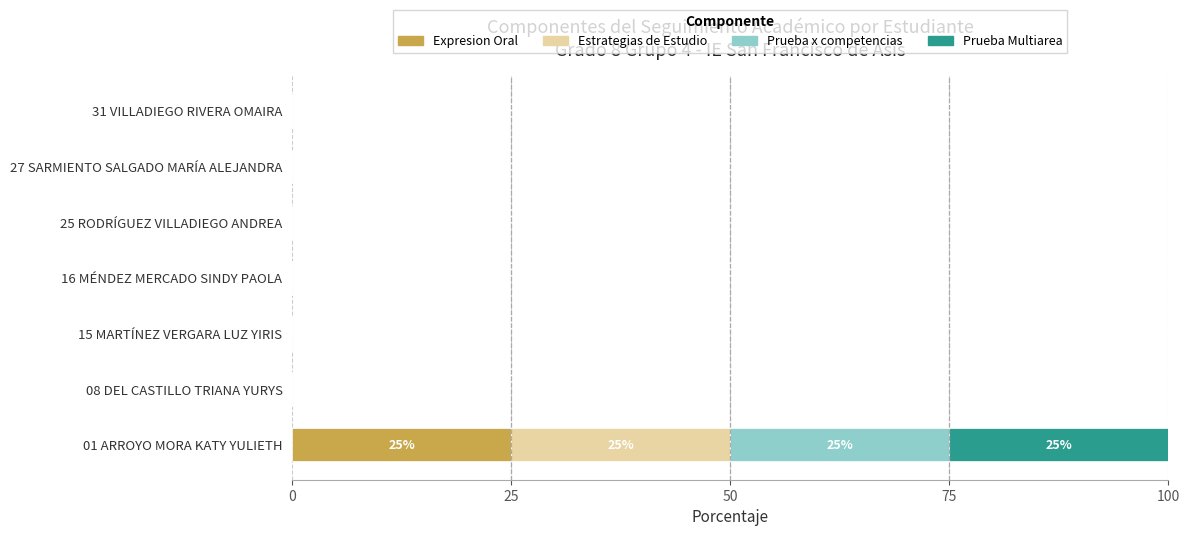

At which category is the sum across all series the highest?

01 ARROYO MORA KATY YULIETH